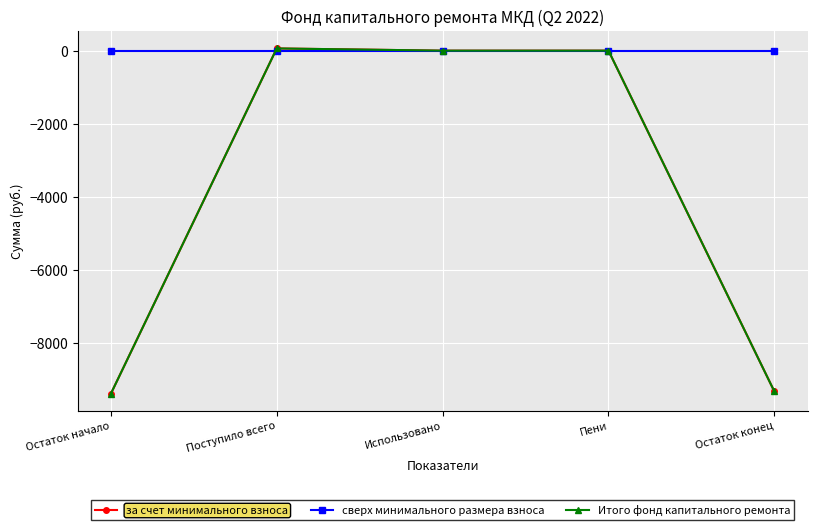

Which series has the largest total across all categories?

сверх минимального размера взноса